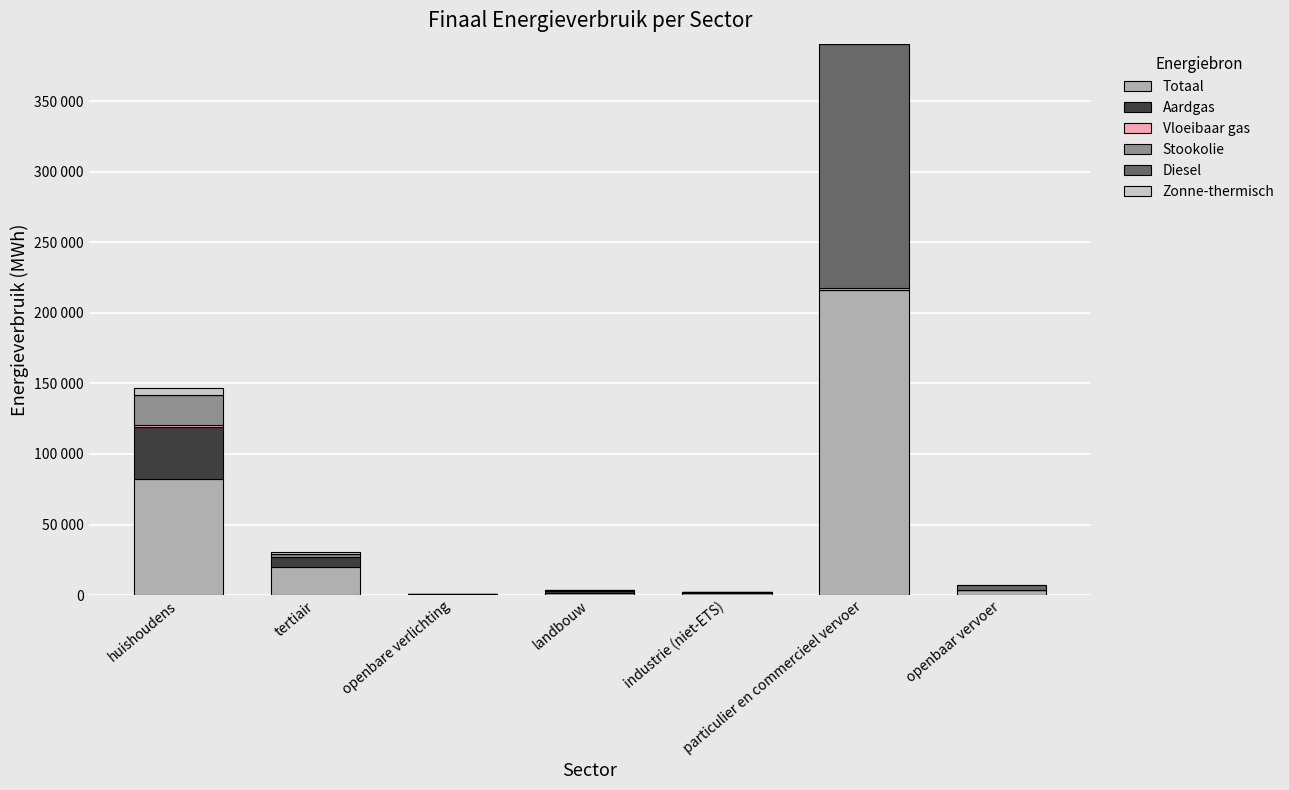

Are the bars horizontal?

No